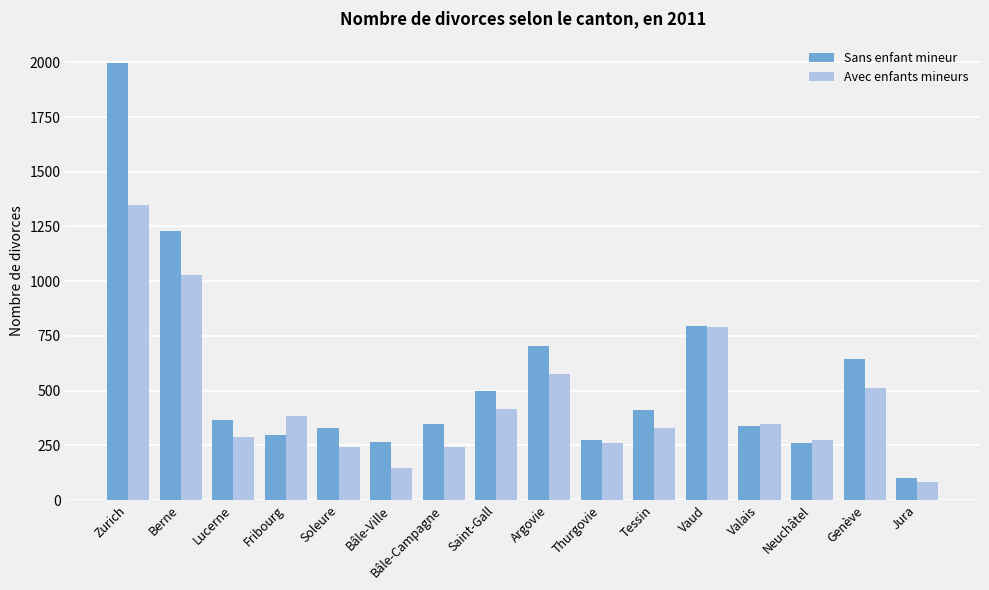

What is the total value across all series at Genève?

1154